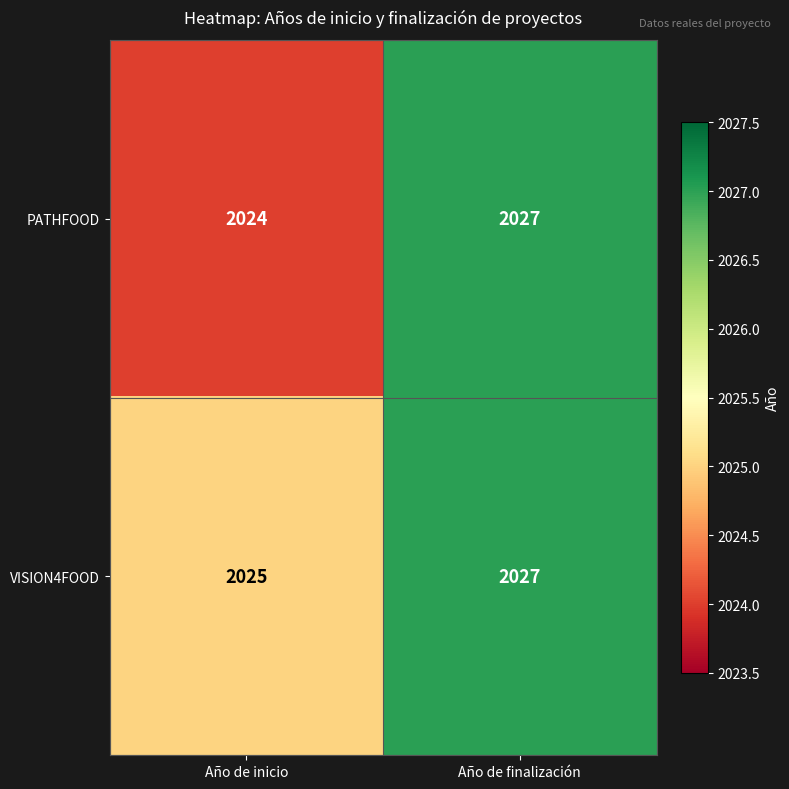

What is the average value of the PATHFOOD series?

2026